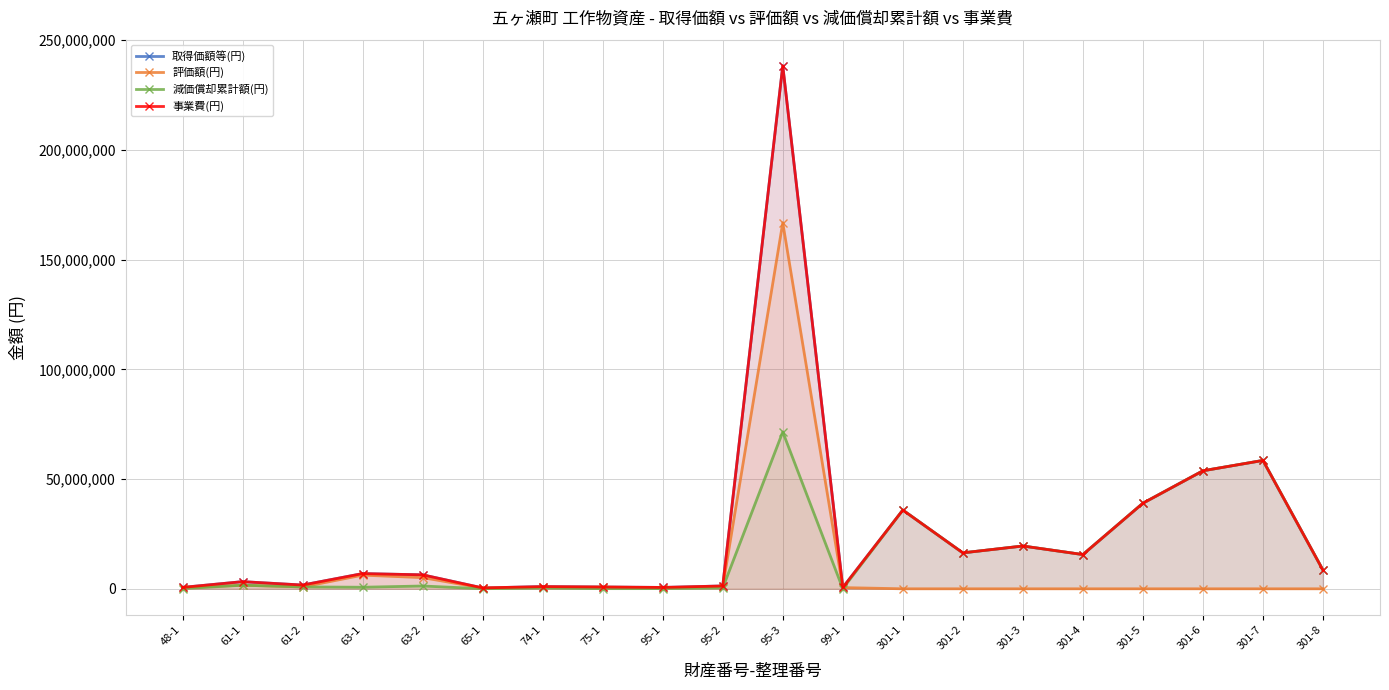

What is the minimum value shown in the chart?

1